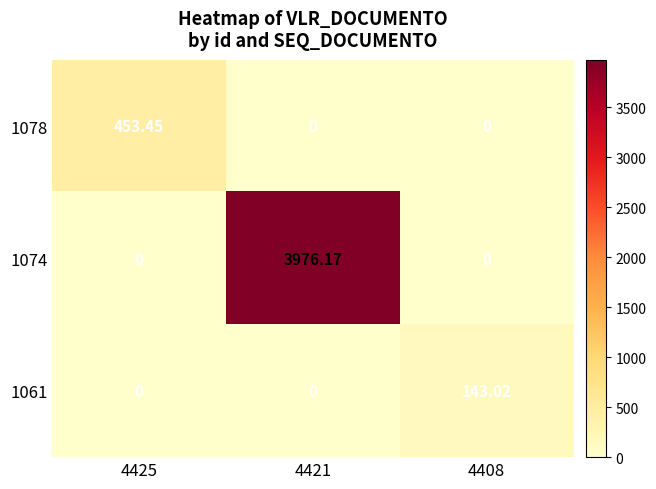

Is the value of 1061 at 4408 greater than the value of 1078 at 4408?

Yes